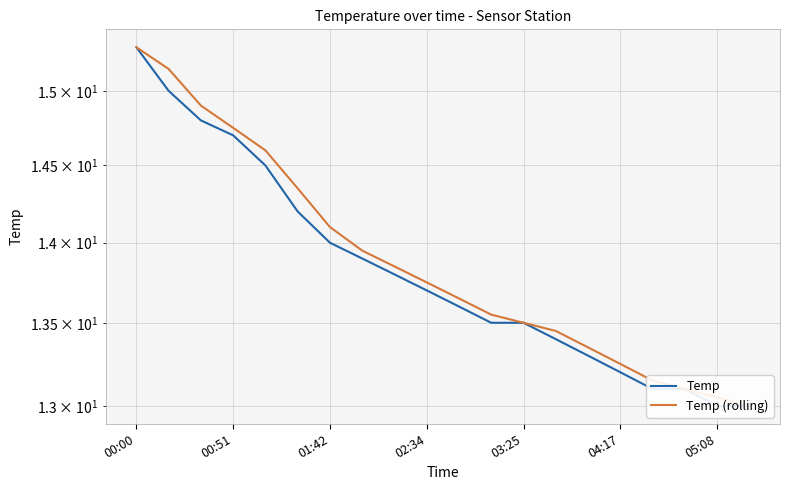

Rank the series by their average value, from lowest to highest.

Temp, Temp (rolling)